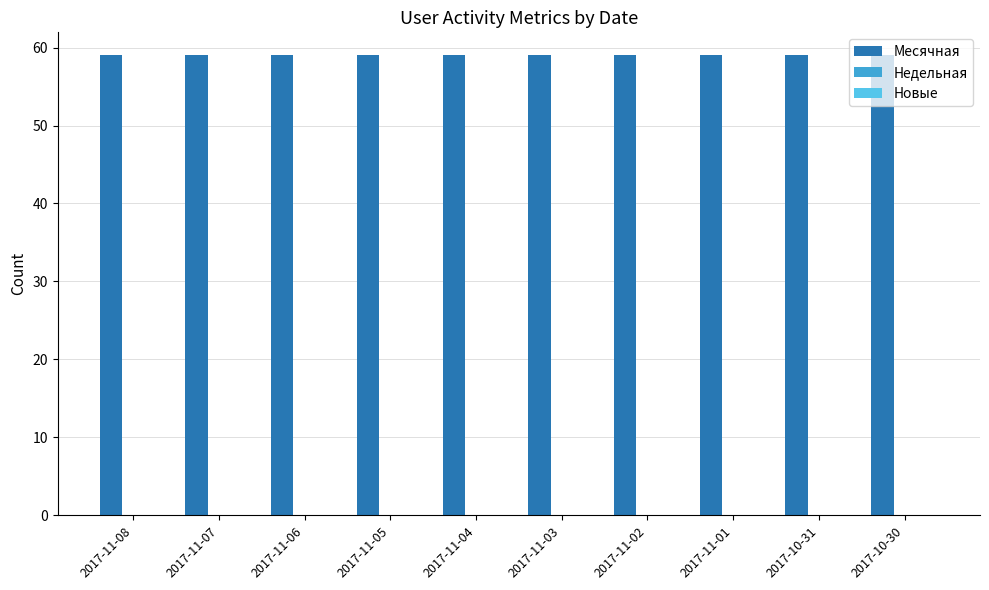

What is the difference between the highest and lowest values at 2017-10-30?

59